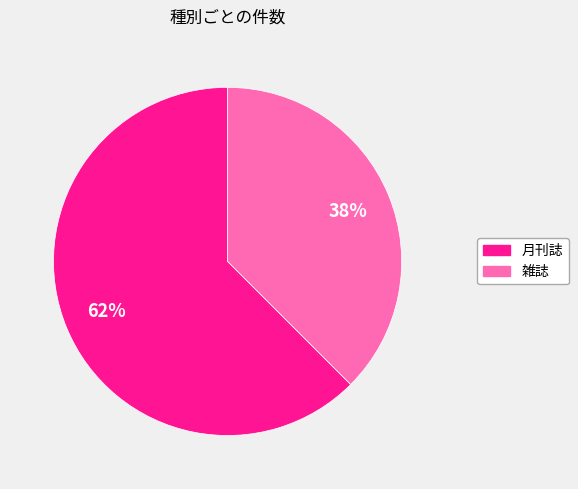

To the nearest percent, what is the combined percentage of 雑誌 and 月刊誌?

100%